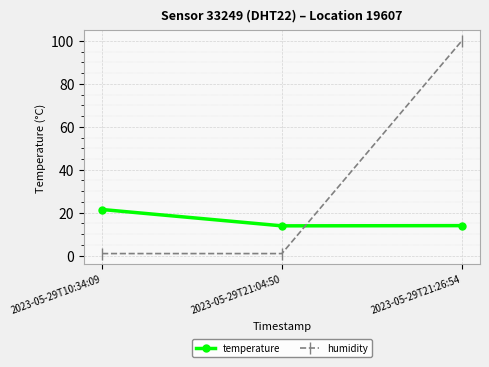

What position from the left is 2023-05-29T21:04:50?

2